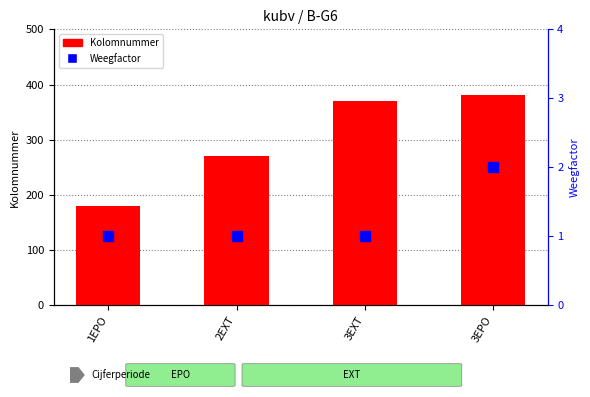

Which series changed the most between 1EPO and 3EPO?

Kolomnummer